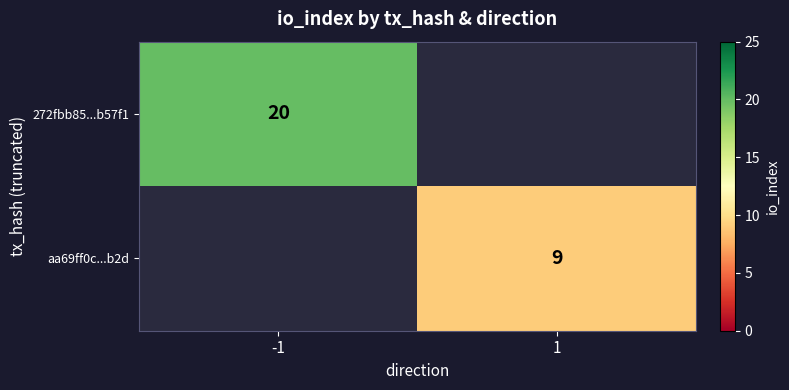

At how many categories does at least one series exceed 12?

1